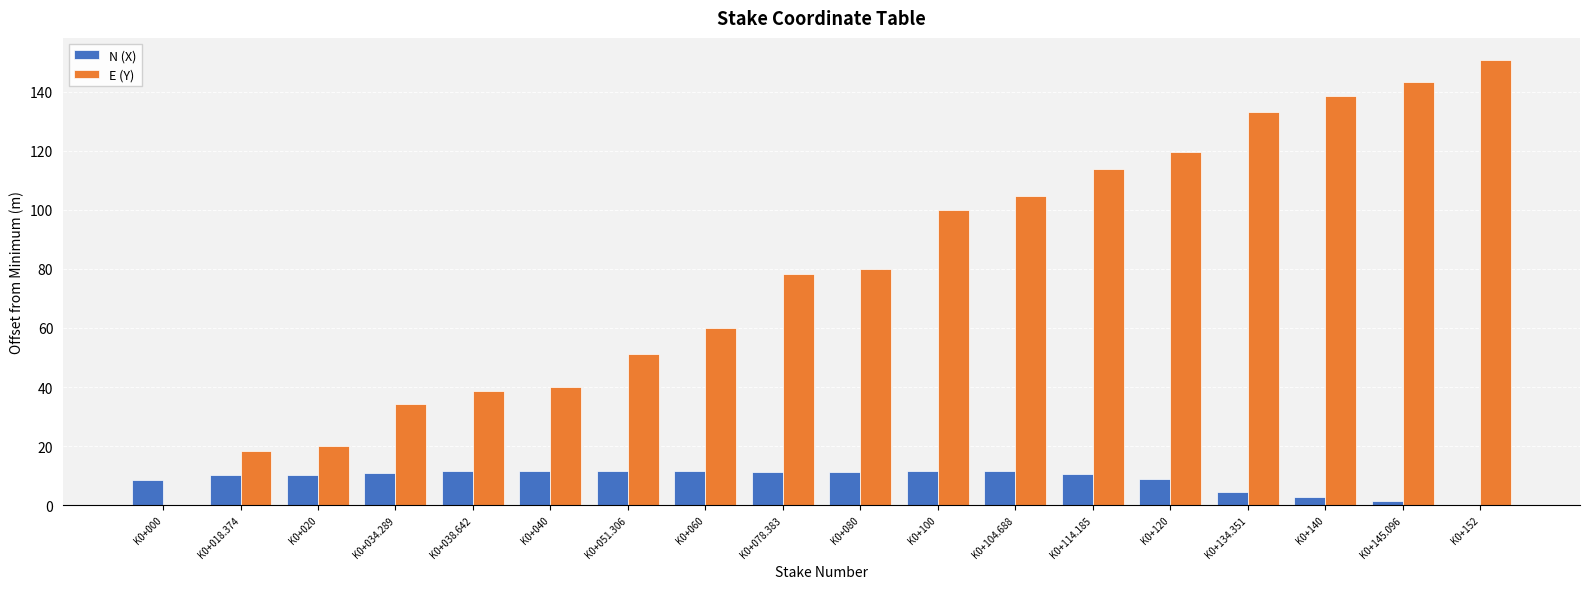

Is the value of E (Y) at K0+020 greater than the value of N (X) at K0+114.185?

Yes